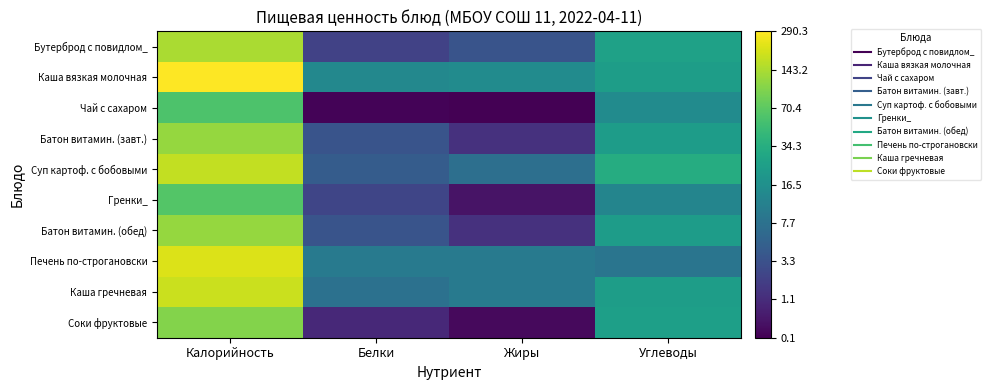

Between Белки and Жиры, which is larger?

Жиры